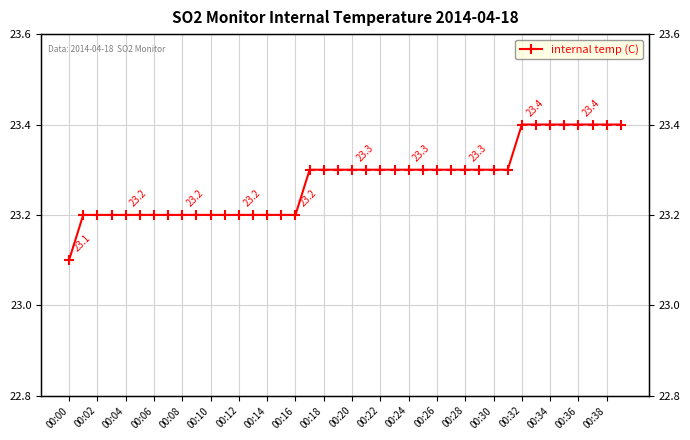

How many values are between 23 and 24?

40